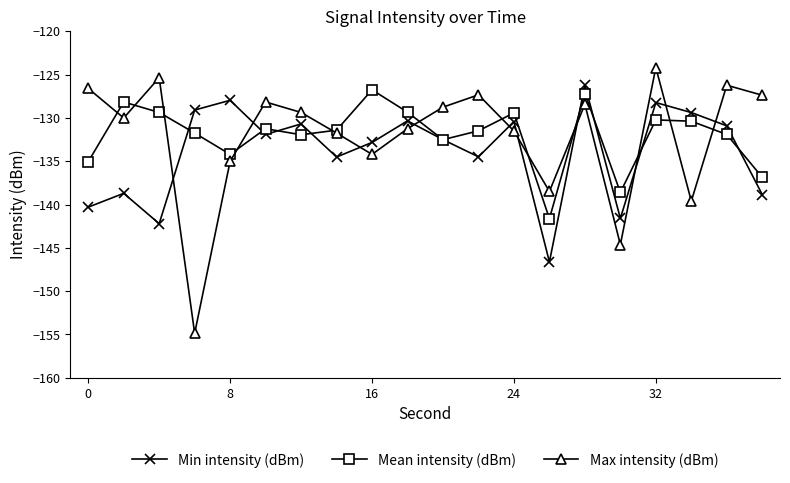

What is the sum of all Min intensity (dBm) values?

-2677.8